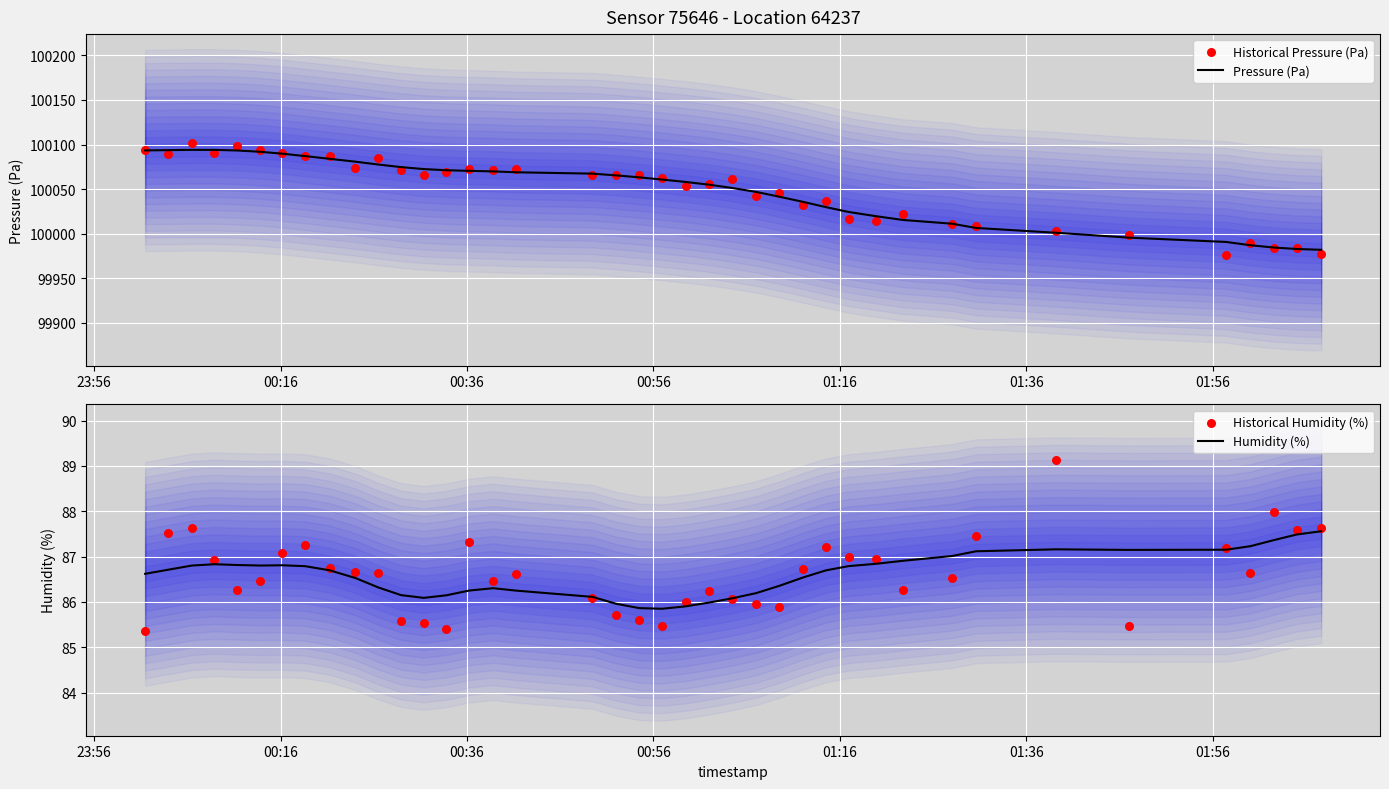

Which series contains the lowest Y value?

Historical Humidity (%)